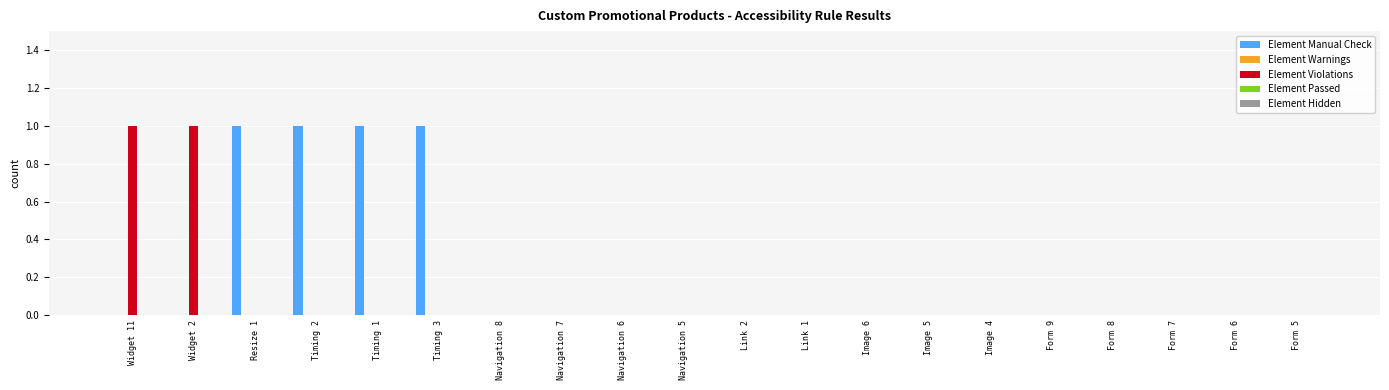

Is it true that Element Violations equals 0 at Widget 2?

False